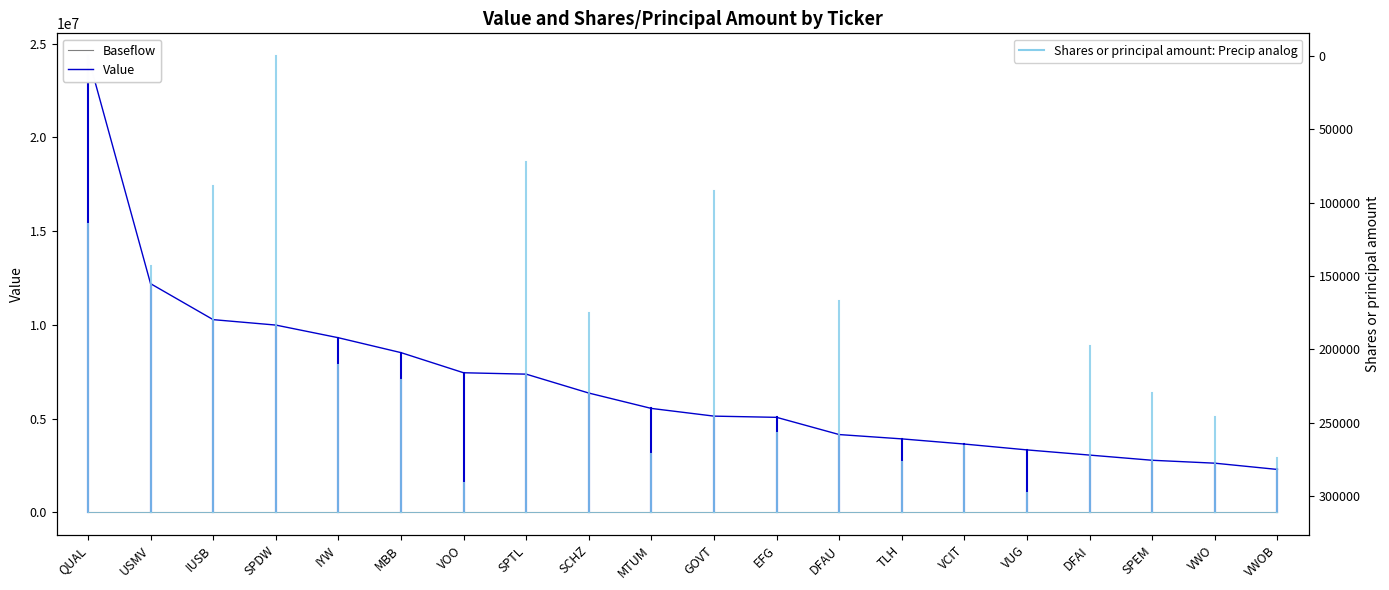

What is the label of the 13th point from the right?

SPTL